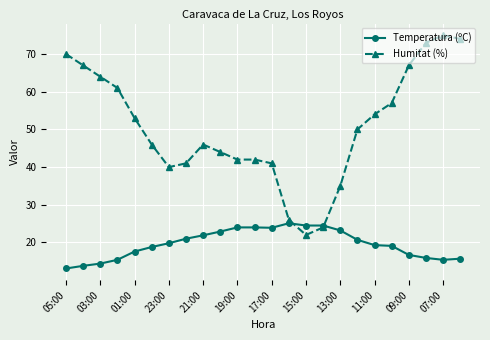

True or false: Humitat (%) has more than 0 points higher than both neighbors.

True